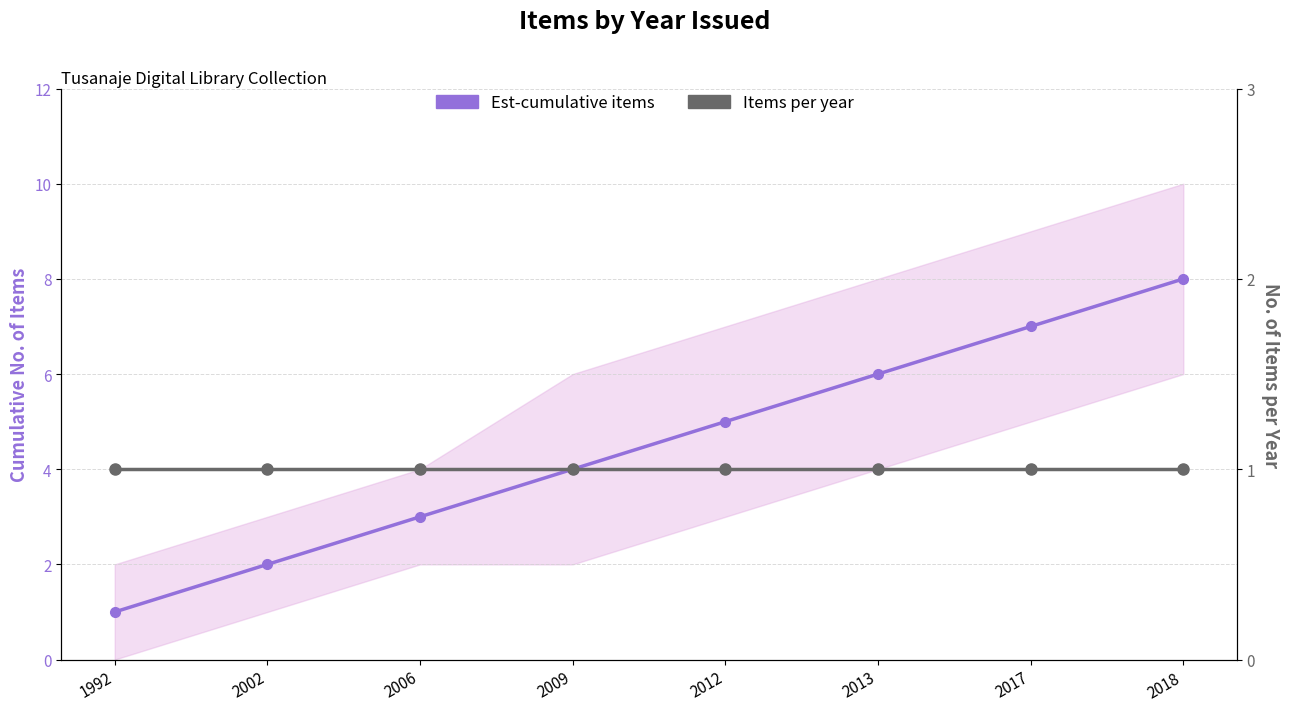

True or false: Items per year and Est-cumulative items cross at least once.

False